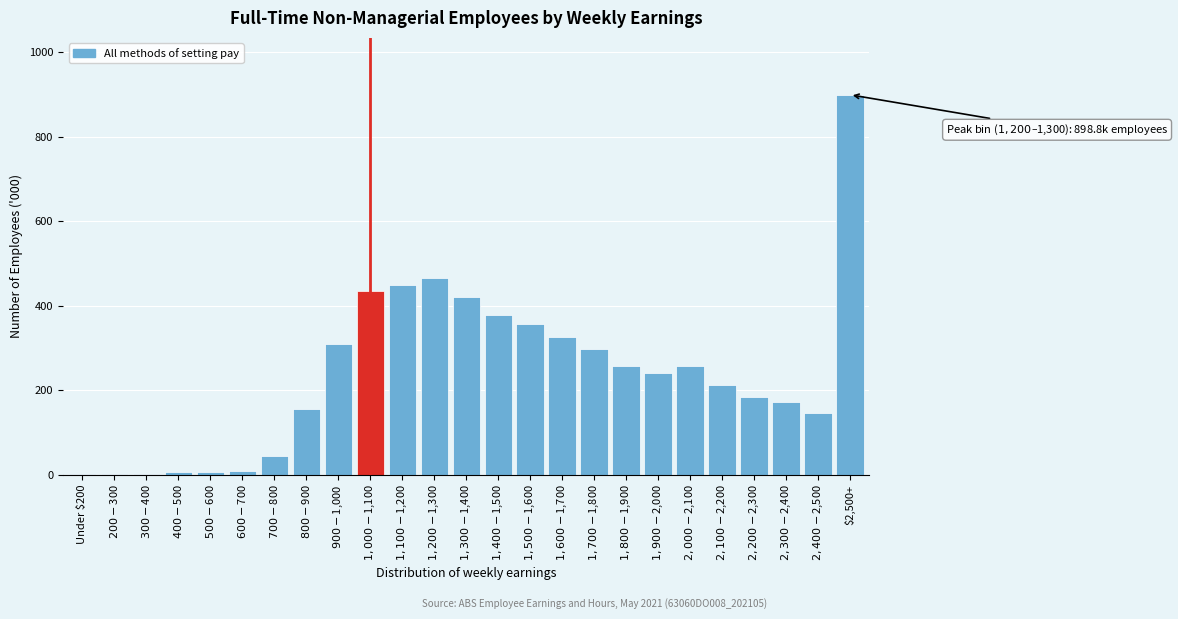

Which label corresponds to the largest value in the chart?

$2,500+